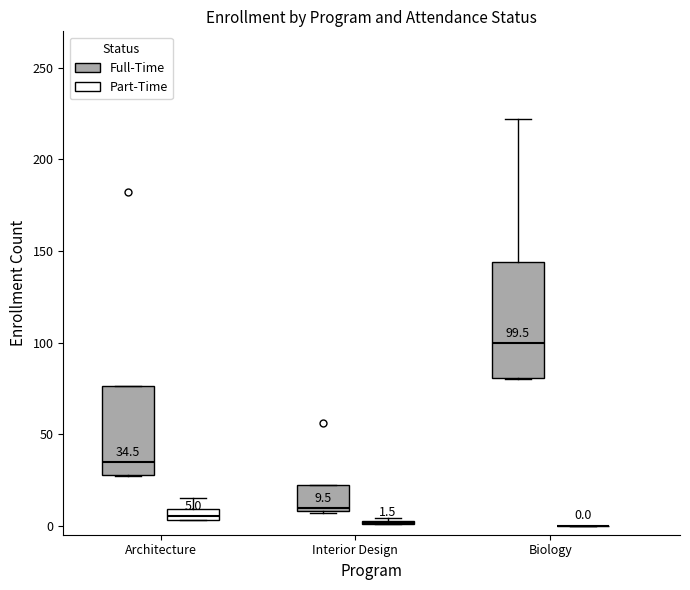

Which box is the tallest, from its lower edge to its upper edge?

Biology (Full-Time)